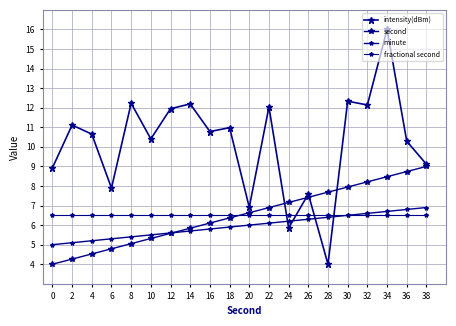

What is the lowest value of the intensity(dBm) series?

4.0